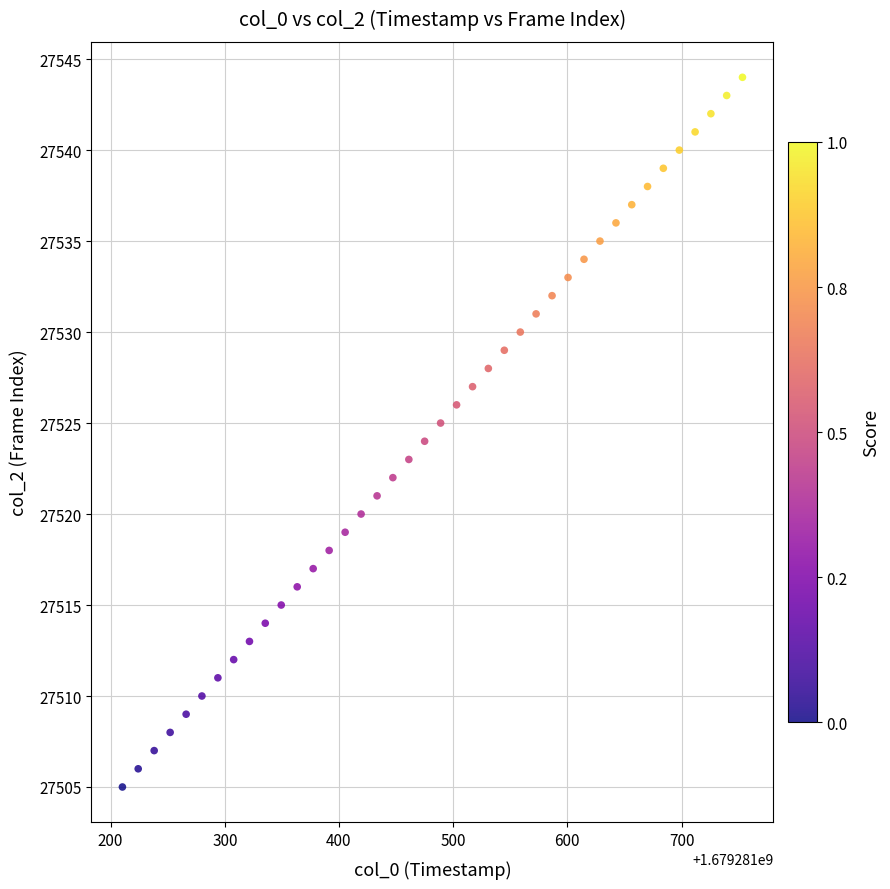

What is the range of Y values (max minus min)?

39